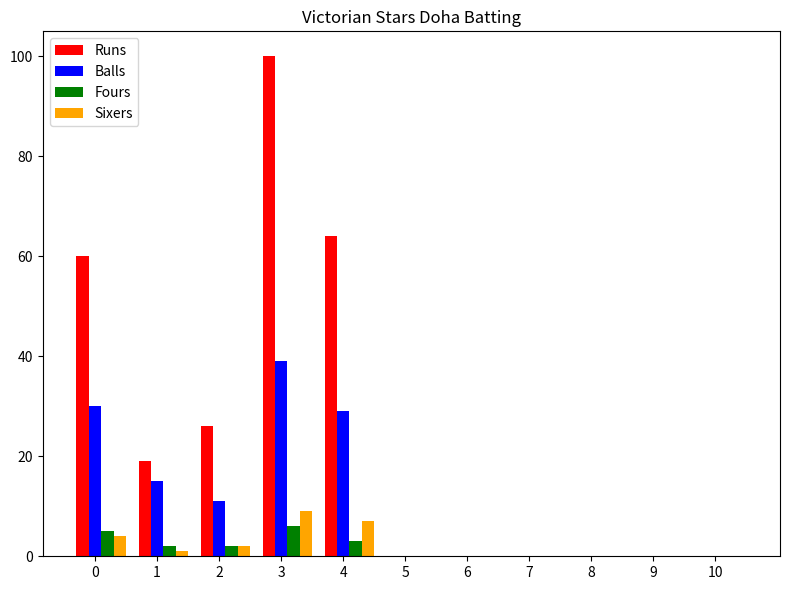

Reading left to right, transcribe all the data shown in this chart.

Runs: 0=60	1=19	2=26	3=100	4=64	5=0	6=0	7=0	8=0	9=0	10=0
Balls: 0=30	1=15	2=11	3=39	4=29	5=0	6=0	7=0	8=0	9=0	10=0
Fours: 0=5	1=2	2=2	3=6	4=3	5=0	6=0	7=0	8=0	9=0	10=0
Sixers: 0=4	1=1	2=2	3=9	4=7	5=0	6=0	7=0	8=0	9=0	10=0